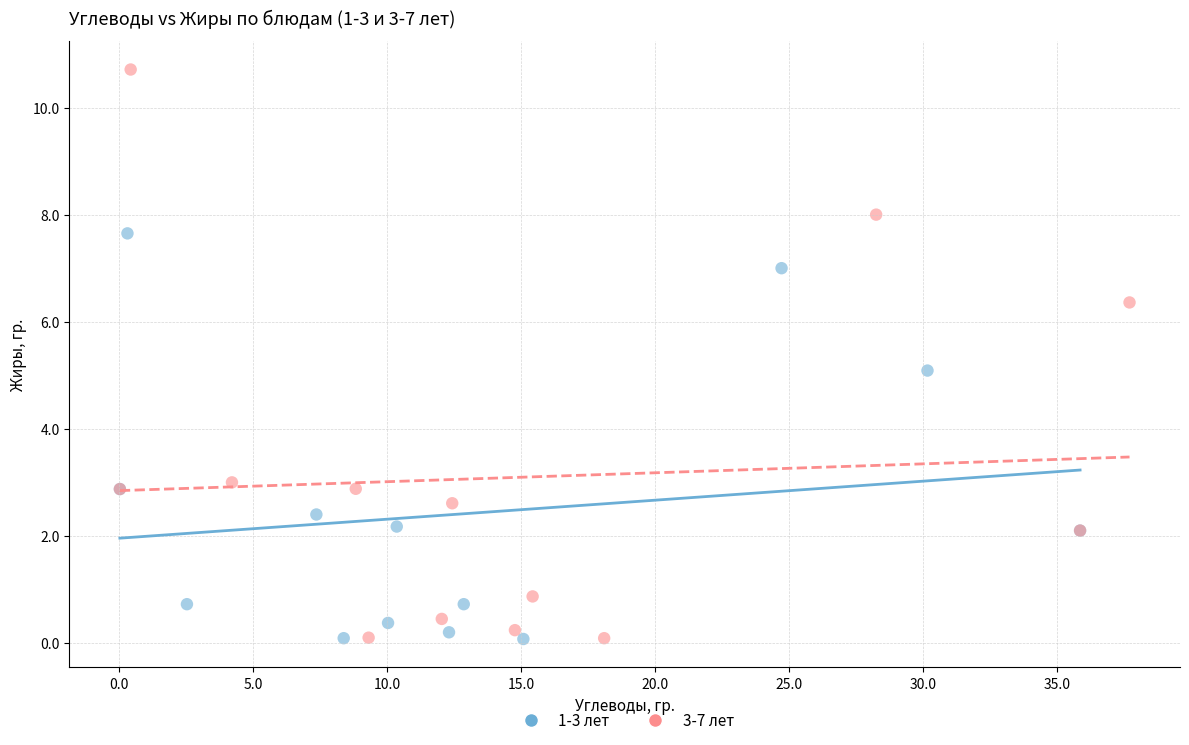

Which series has the widest spread of Y values?

3-7 лет